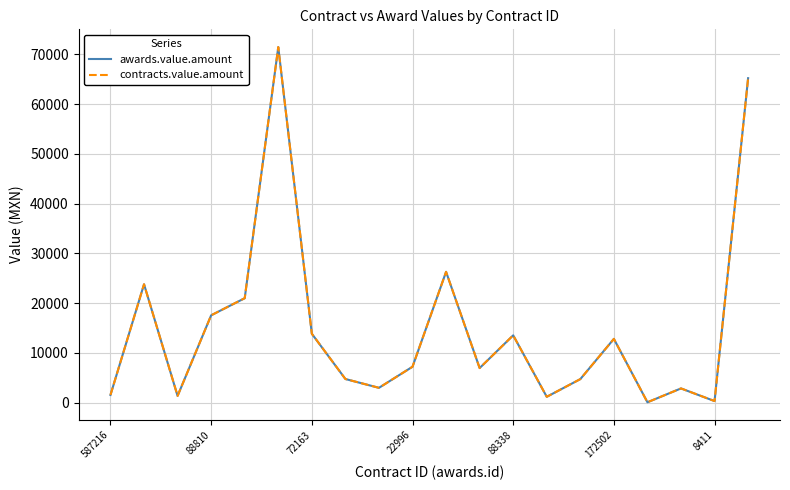

What is the difference between the maximum and minimum values in the awards.value.amount series?

71339.2